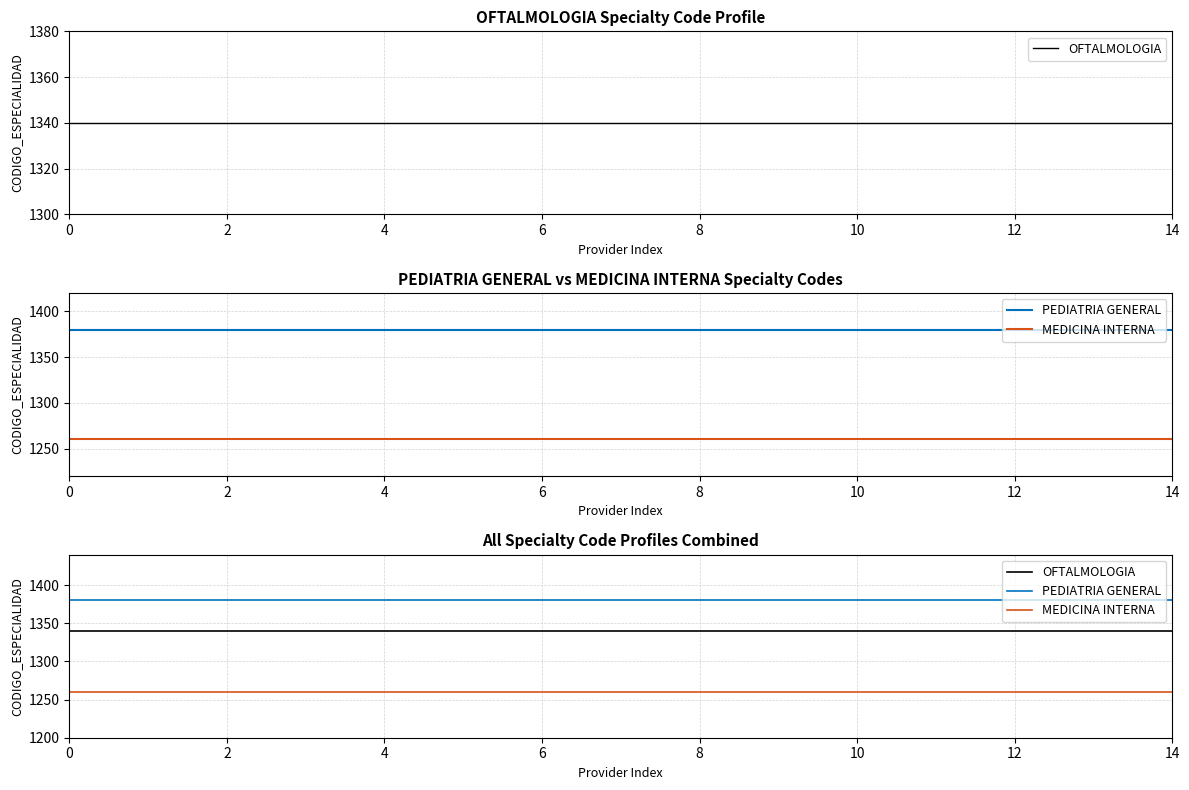

True or false: PEDIATRIA GENERAL and OFTALMOLOGIA cross at least once.

False